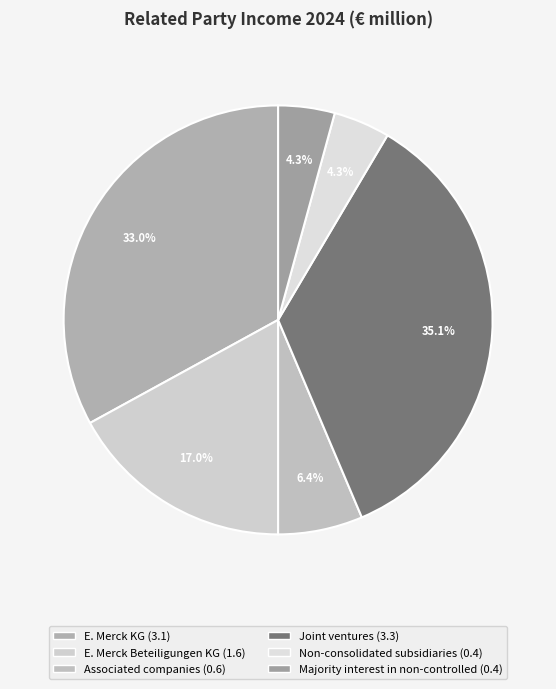

Count the number of slices in the pie.

6